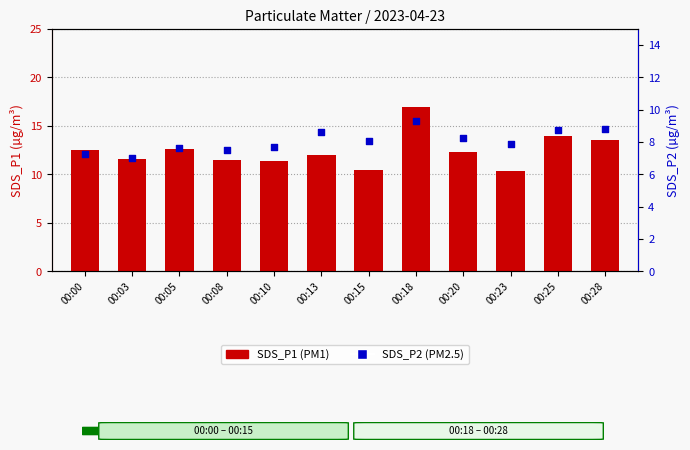

Which series reaches the minimum Y coordinate?

SDS_P2